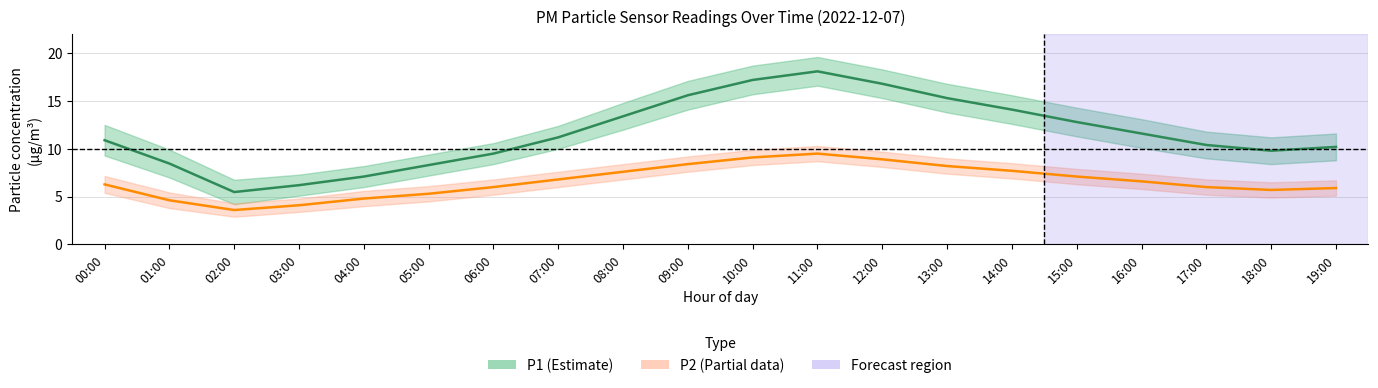

Where does the P1 series first go above 11?

07:00